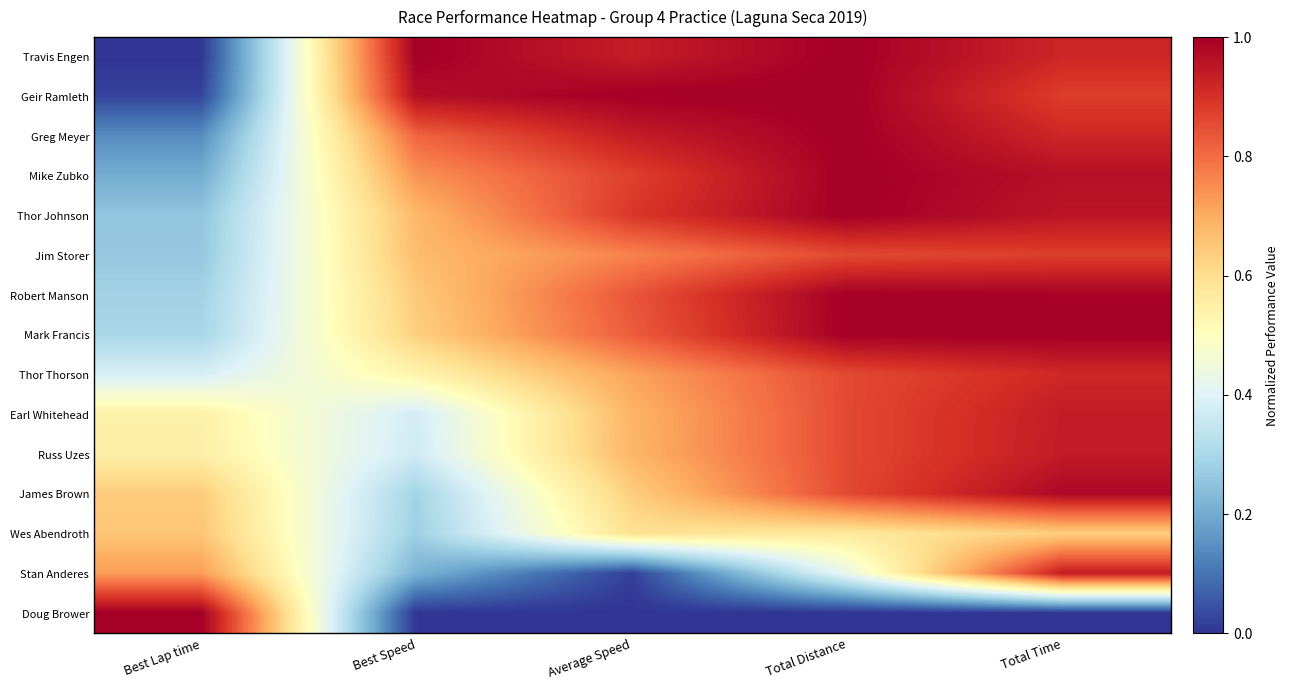

Reading right to left, list all the values displayed in this chart.

Travis Engen: Total Time=0.9	Total Distance=1.0	Average Speed=0.9	Best Speed=1.0	Best Lap time=0.0
Geir Ramleth: Total Time=0.9	Total Distance=1.0	Average Speed=1.0	Best Speed=1.0	Best Lap time=0.0
Greg Meyer: Total Time=0.9	Total Distance=1.0	Average Speed=0.9	Best Speed=0.8	Best Lap time=0.1
Mike Zubko: Total Time=1.0	Total Distance=1.0	Average Speed=0.9	Best Speed=0.7	Best Lap time=0.2
Thor Johnson: Total Time=1.0	Total Distance=1.0	Average Speed=0.9	Best Speed=0.7	Best Lap time=0.3
Jim Storer: Total Time=0.9	Total Distance=0.9	Average Speed=0.8	Best Speed=0.7	Best Lap time=0.3
Robert Manson: Total Time=1.0	Total Distance=1.0	Average Speed=0.8	Best Speed=0.6	Best Lap time=0.3
Mark Francis: Total Time=1.0	Total Distance=1.0	Average Speed=0.8	Best Speed=0.6	Best Lap time=0.3
Thor Thorson: Total Time=0.9	Total Distance=0.9	Average Speed=0.7	Best Speed=0.5	Best Lap time=0.4
Earl Whitehead: Total Time=0.9	Total Distance=0.9	Average Speed=0.7	Best Speed=0.4	Best Lap time=0.5
Russ Uzes: Total Time=0.9	Total Distance=0.9	Average Speed=0.7	Best Speed=0.4	Best Lap time=0.6
James Brown: Total Time=1.0	Total Distance=0.9	Average Speed=0.6	Best Speed=0.3	Best Lap time=0.6
Wes Abendroth: Total Time=0.6	Total Distance=0.6	Average Speed=0.6	Best Speed=0.3	Best Lap time=0.7
Stan Anderes: Total Time=0.9	Total Distance=0.4	Average Speed=0.0	Best Speed=0.2	Best Lap time=0.7
Doug Brower: Total Time=0.0	Total Distance=0.0	Average Speed=0.0	Best Speed=0.0	Best Lap time=1.0